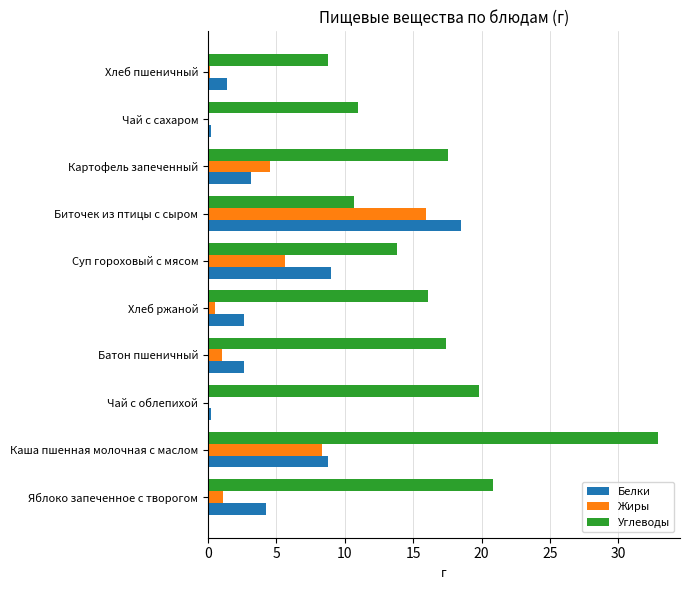

At which category is the sum across all series the highest?

Каша пшенная молочная с маслом